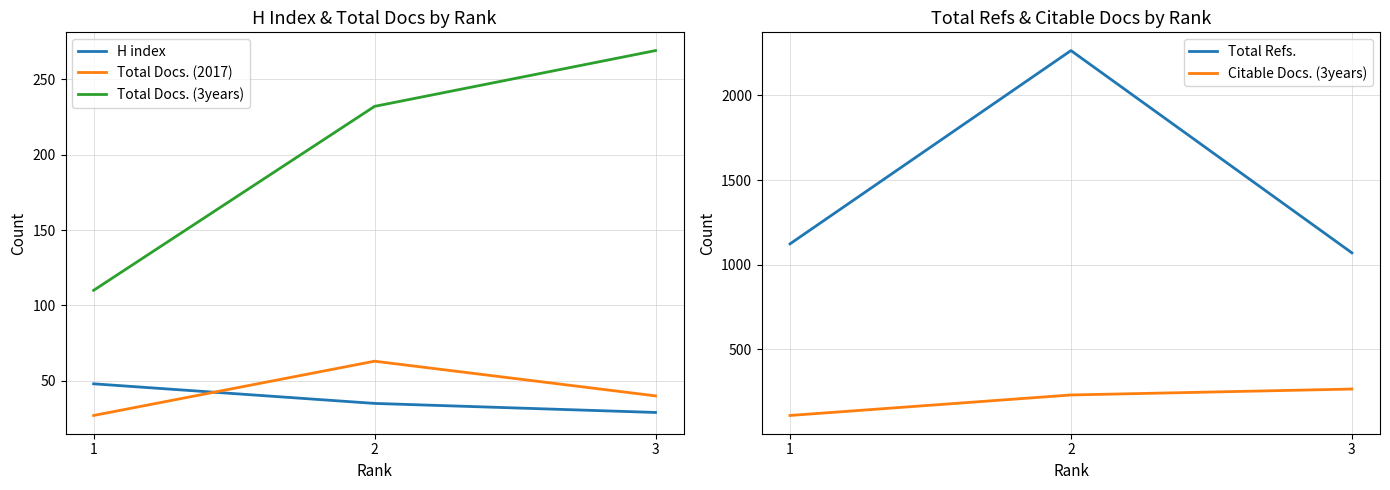

What is the sum of all Total Docs. (2017) values?

130